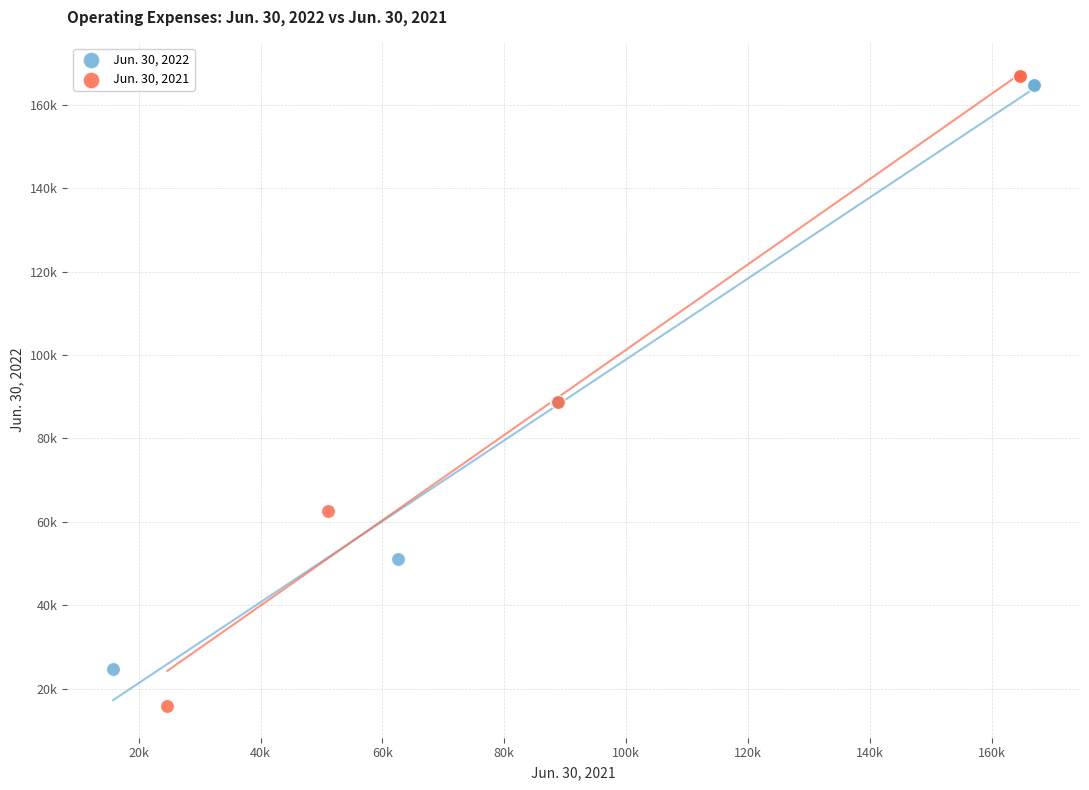

What are all the series names shown in the legend?

Jun. 30, 2022, Jun. 30, 2021